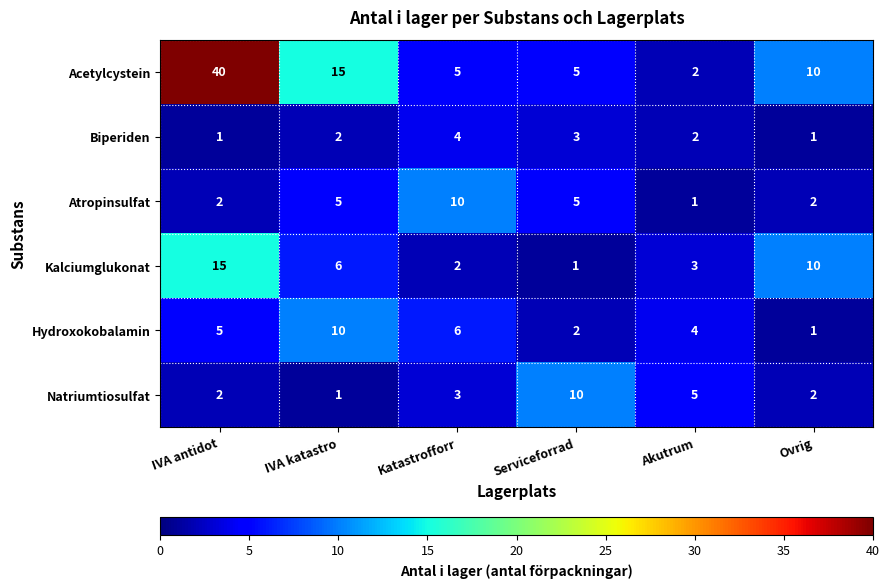

At IVA katastro, list the series in order from largest to smallest.

Acetylcystein, Hydroxokobalamin, Kalciumglukonat, Atropinsulfat, Biperiden, Natriumtiosulfat